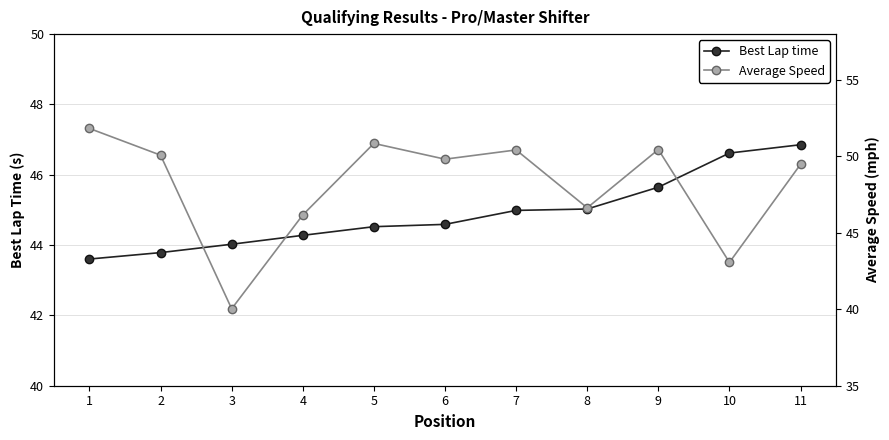

What is the value of the Average Speed point at the 3rd from the left?

40.0